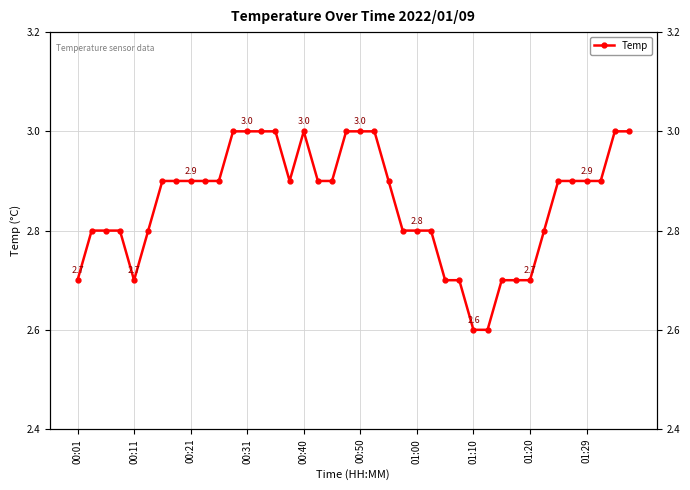

Does the chart have visible grid lines?

Yes